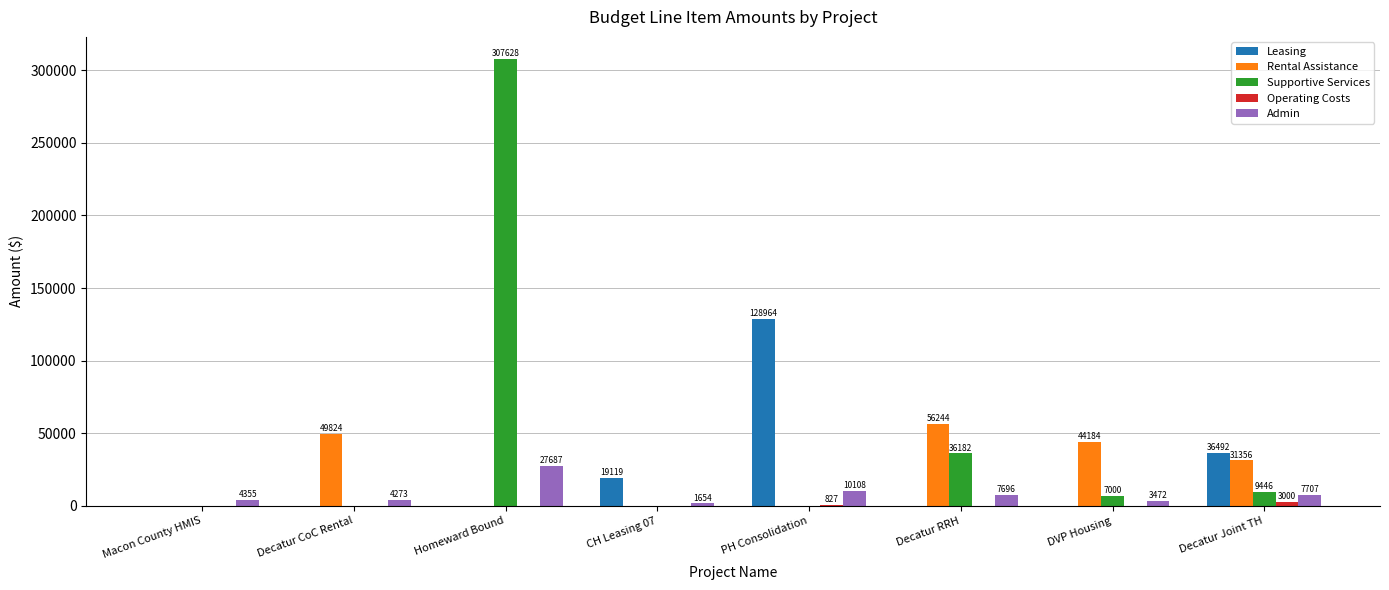

What is the approximate value of Admin at Homeward Bound, to the nearest 50?

27700